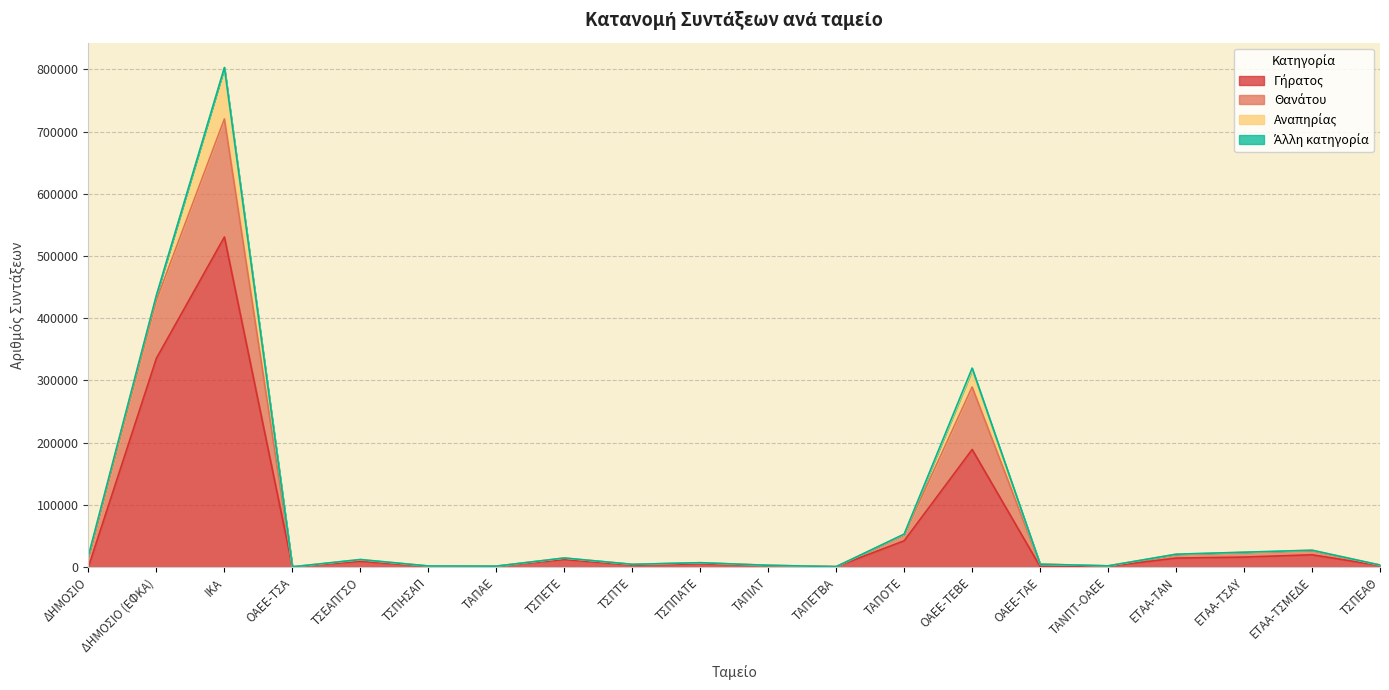

At which category is the sum across all series the highest?

ΙΚΑ